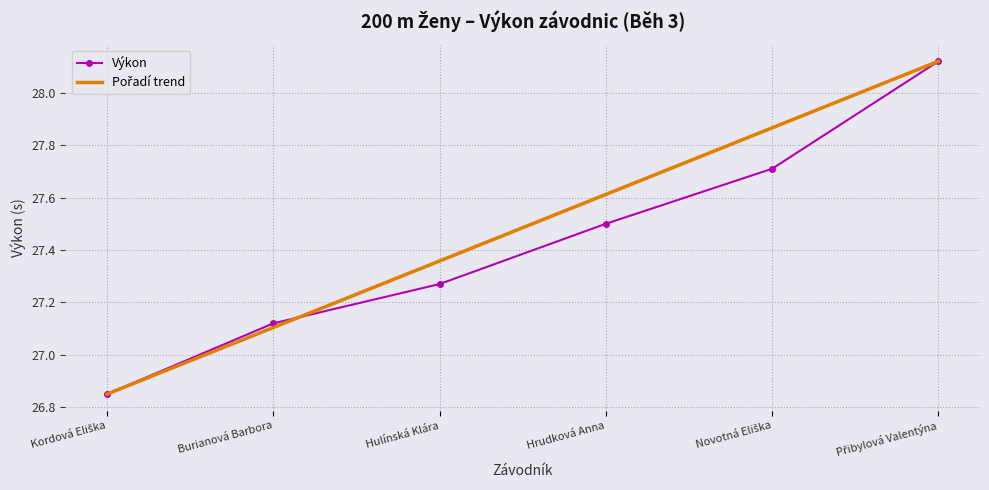

What is the total value across all series at Burianová Barbora?

54.2